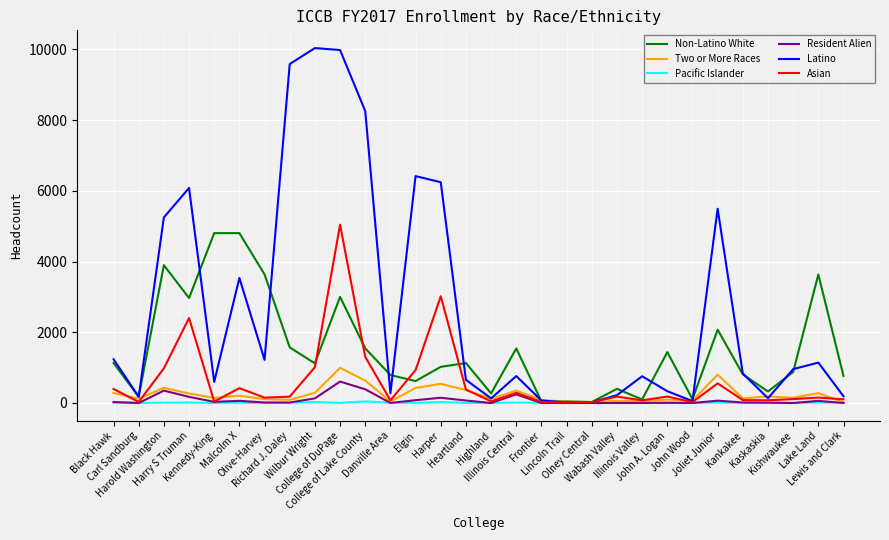

What is the highest value of the Resident Alien series?

606